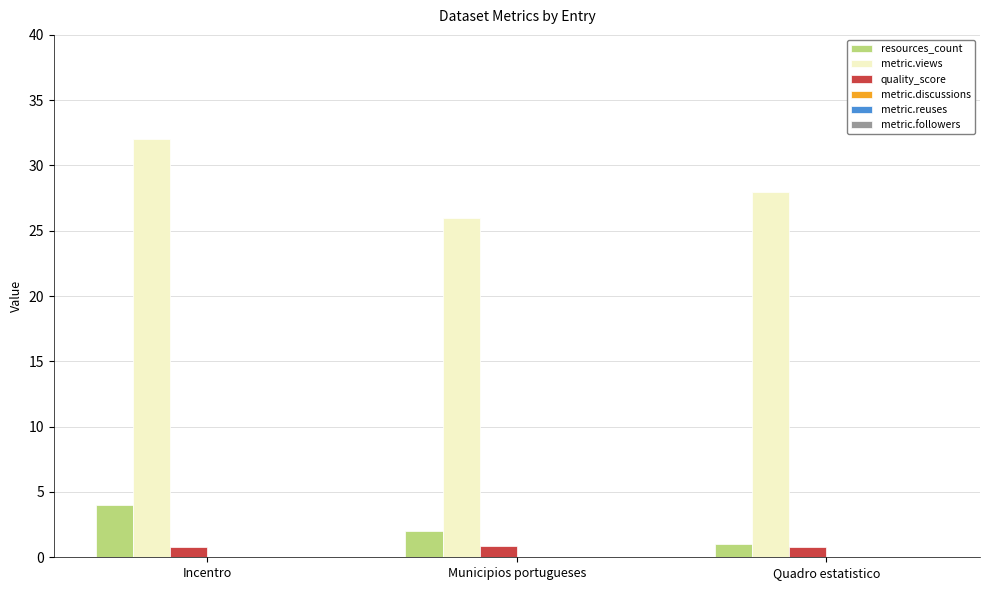

Rank the series at Municipios portugueses from lowest to highest value.

quality_score, resources_count, metric.views